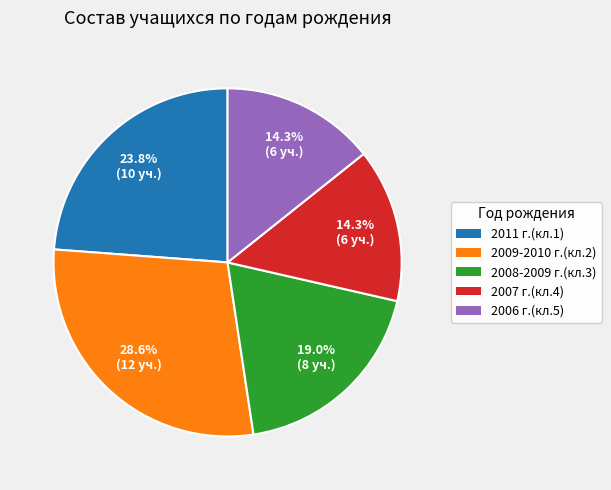

Is there a majority slice in this chart?

No